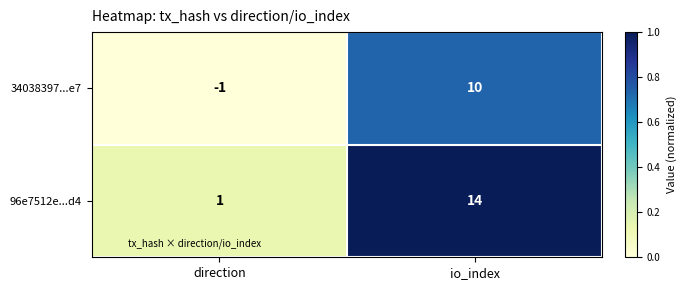

Which series has the largest total across all categories?

96e7512e...d4